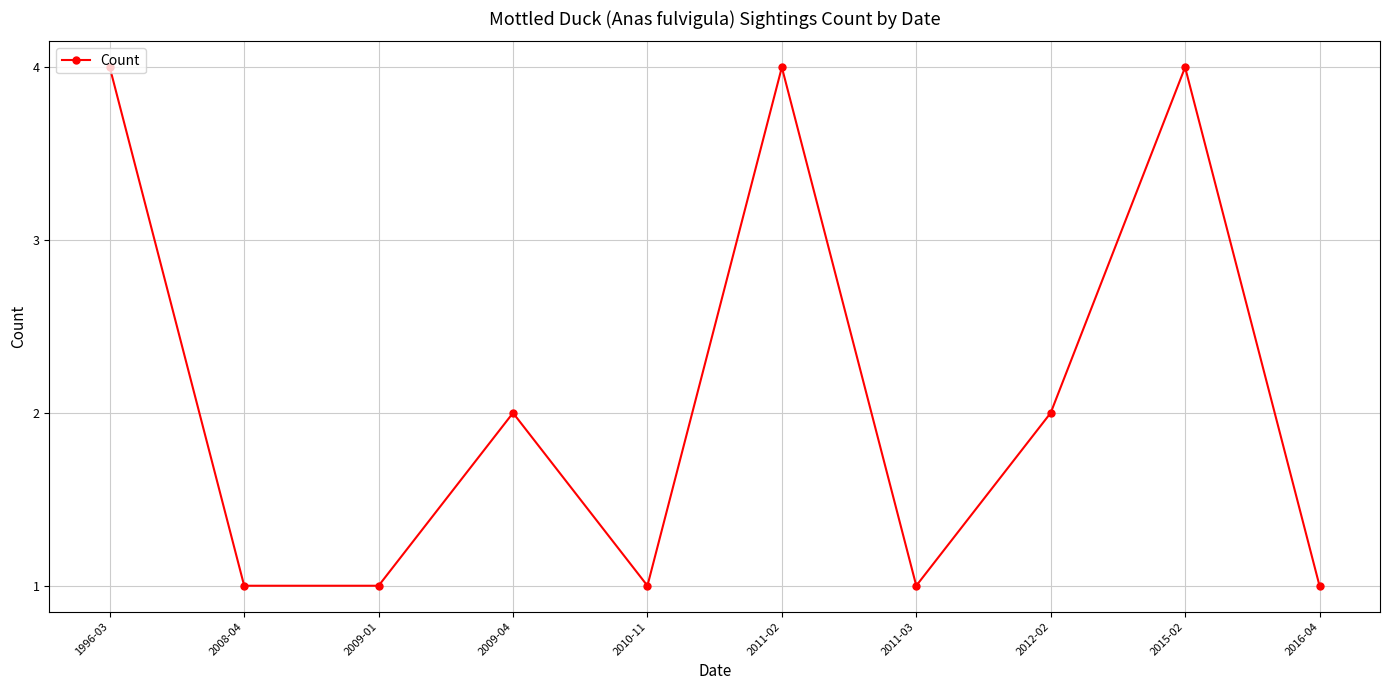

What is the greatest value displayed?

4